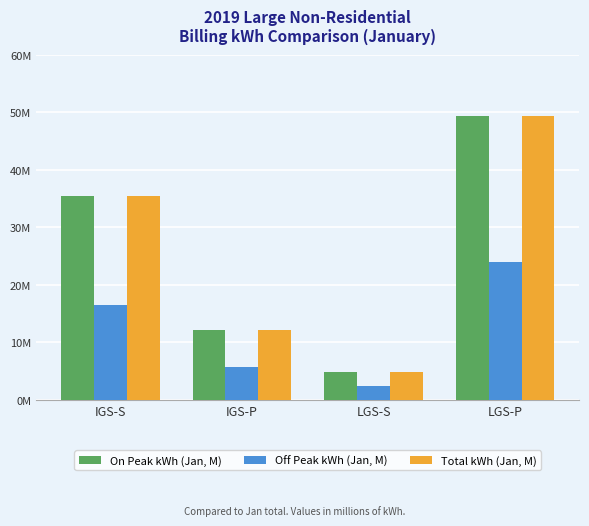

At which label does Total kWh (Jan, M) first exceed 35341823?

IGS-S